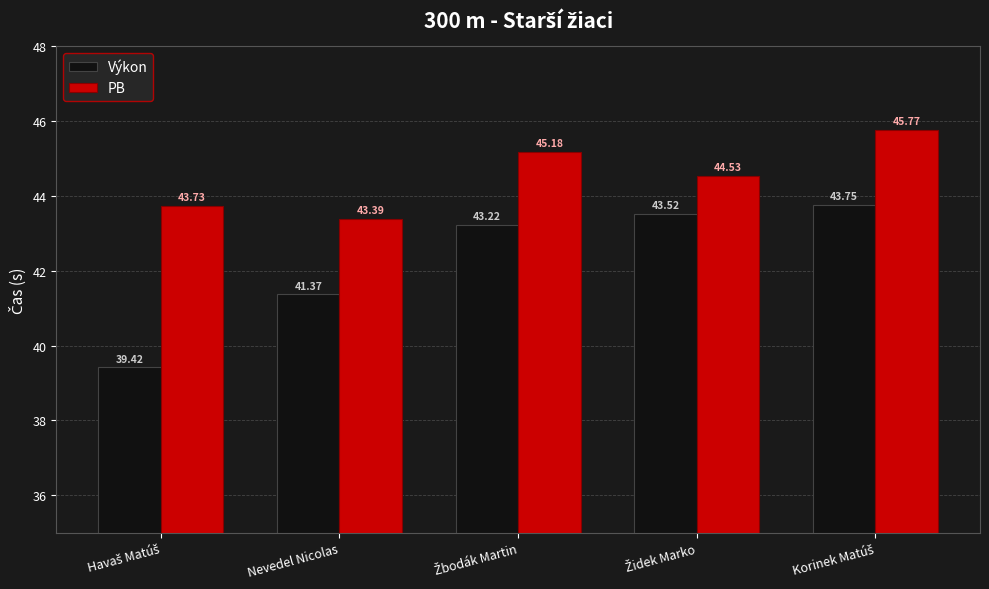

What is the difference between the highest and lowest values at Nevedel Nicolas?

2.0